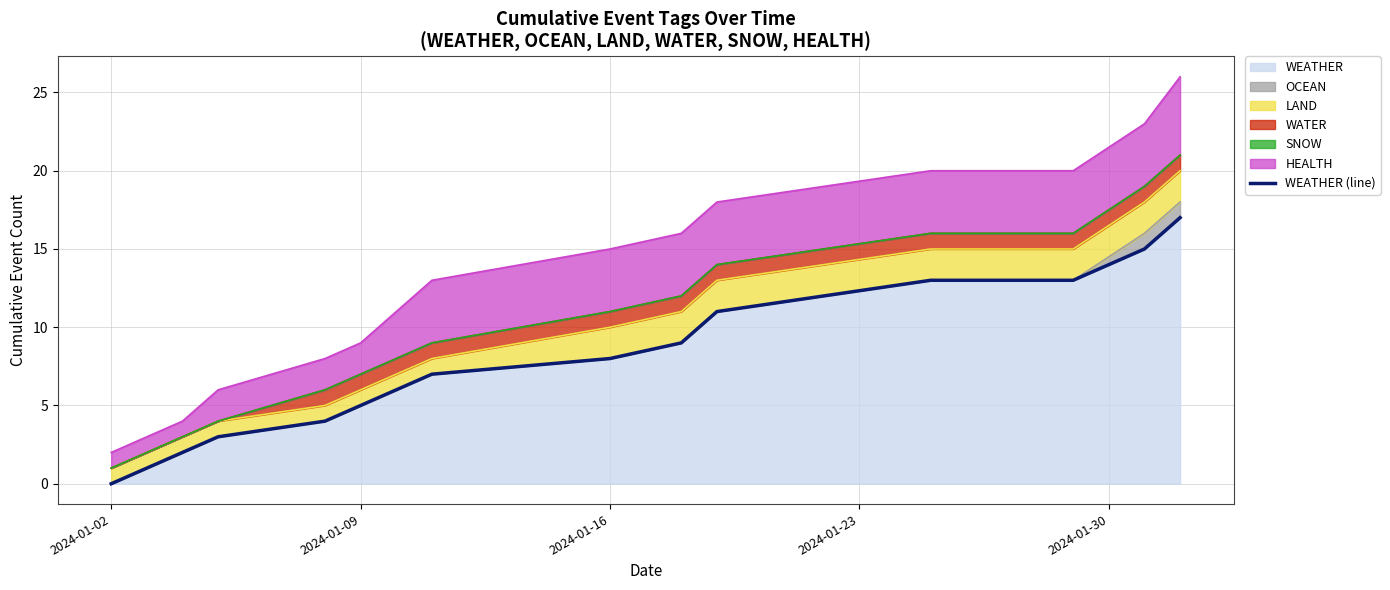

How many values are above zero?

16